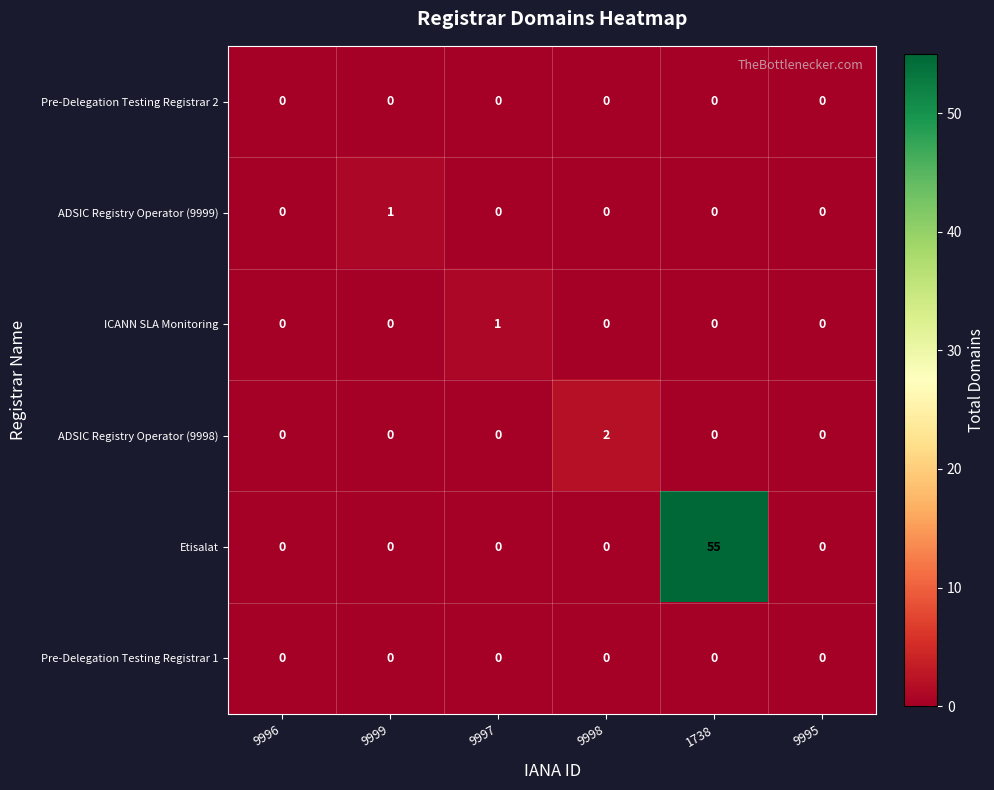

How many ADSIC Registry Operator (9998) values are between 0 and 1?

5